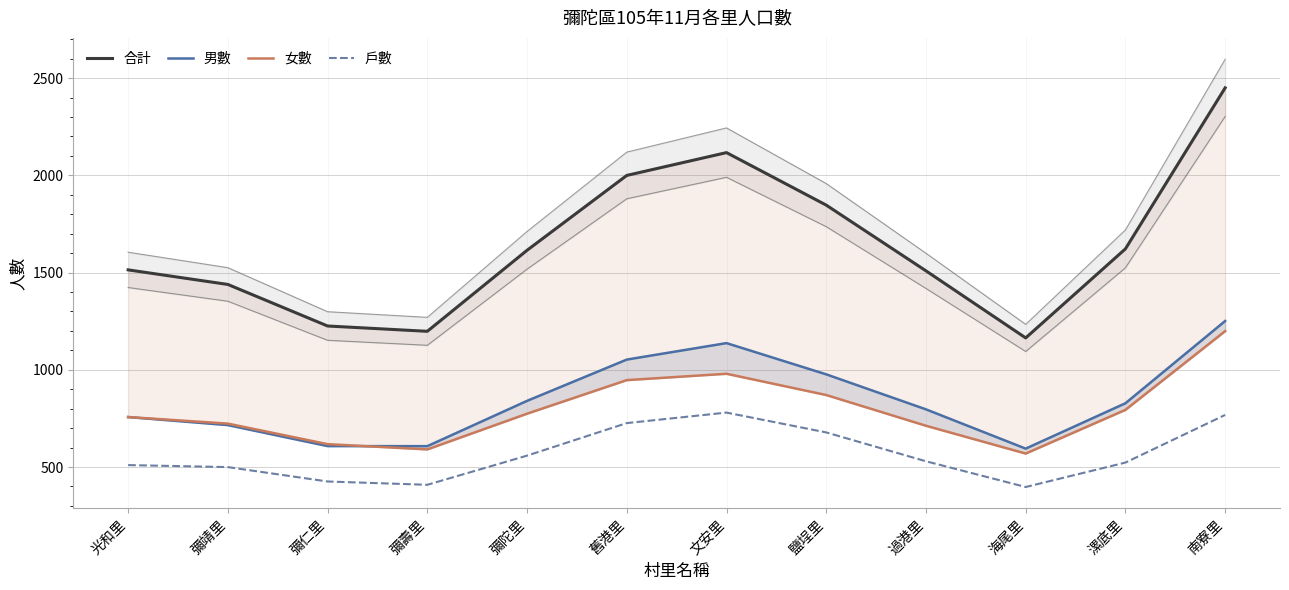

List the labels in order of 合計 value, largest first.

南寮里, 文安里, 舊港里, 鹽埕里, 漯底里, 彌陀里, 光和里, 過港里, 彌靖里, 彌仁里, 彌壽里, 海尾里